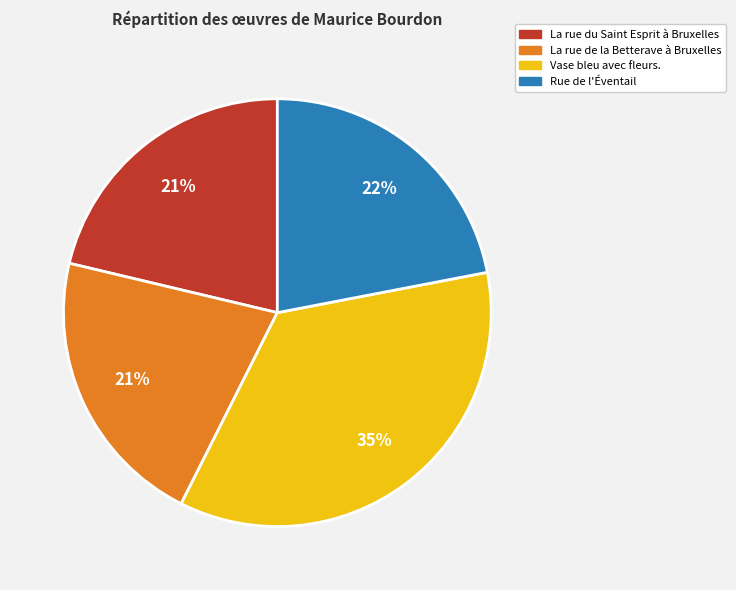

True or false: Rue de l'Éventail accounts for 15% of the total.

False